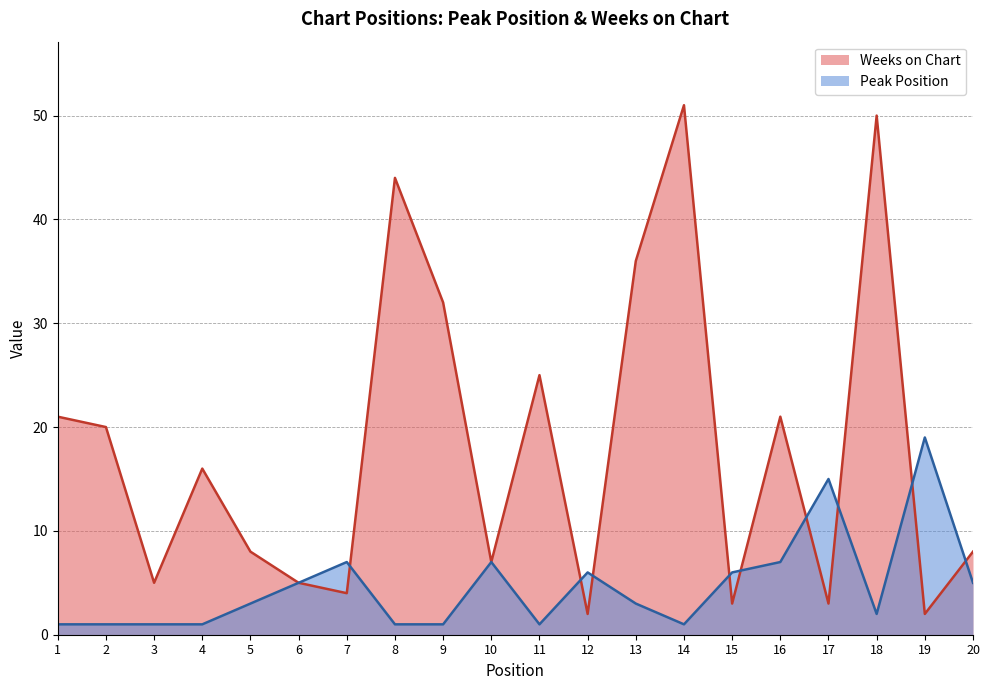

Rank the series at 13 from highest to lowest value.

Weeks on Chart, Peak Position